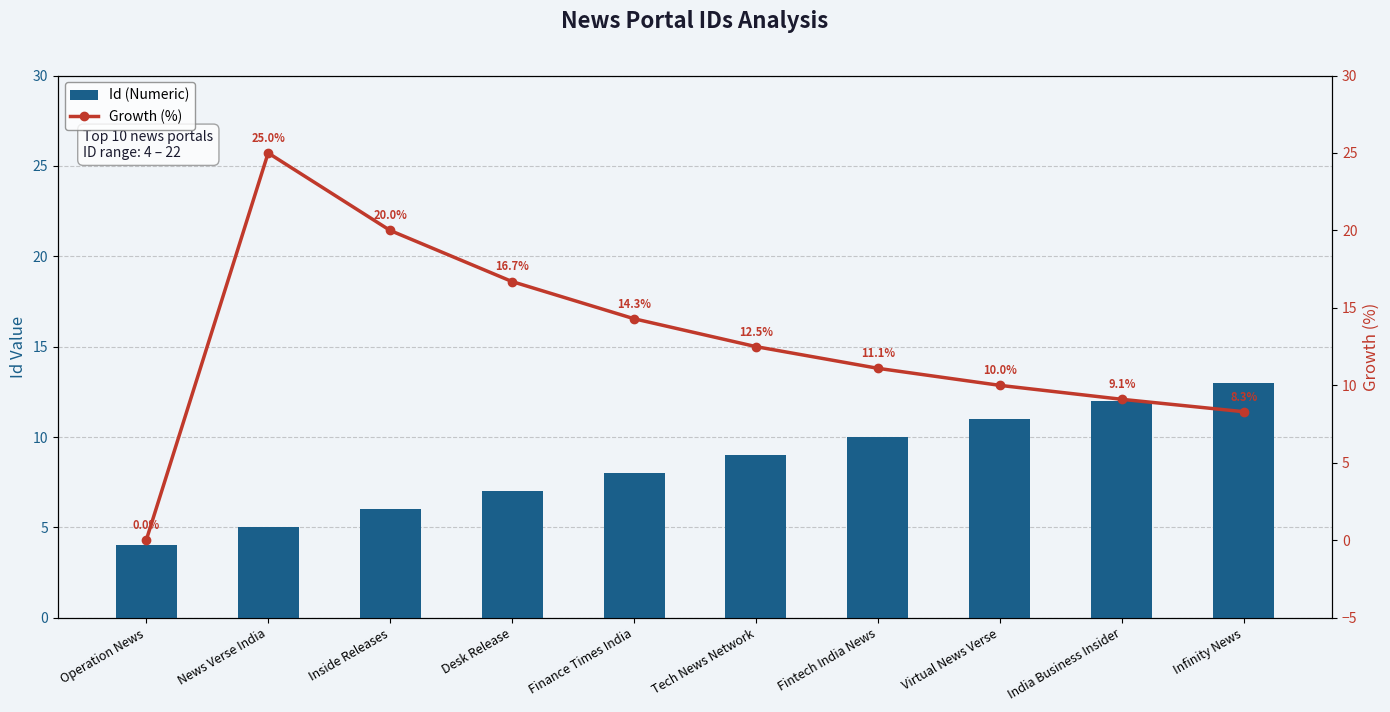

What is the label of the 6th bar from the right?

Finance Times India